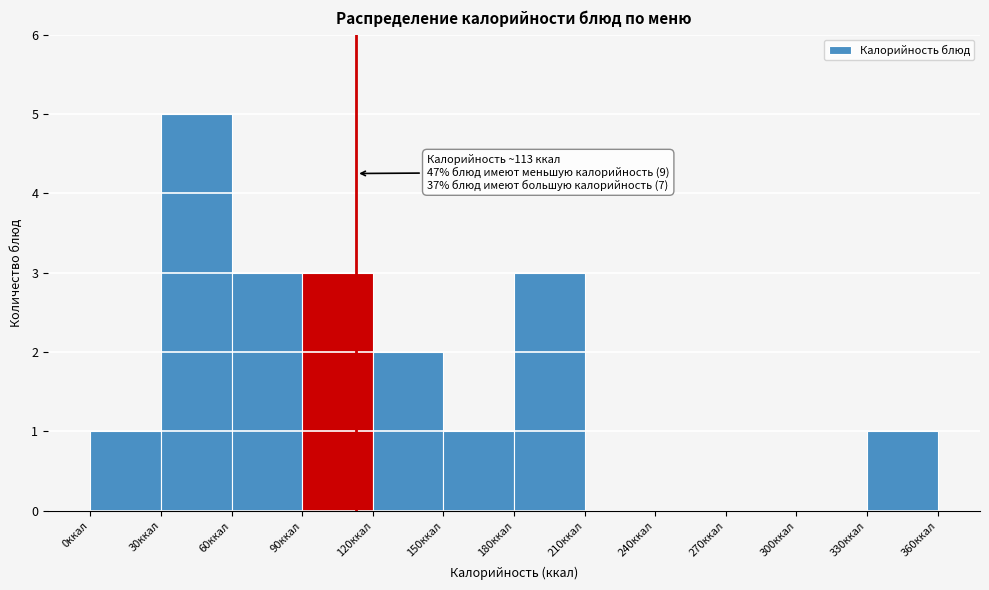

Which range on the x-axis has the tallest bar?

30 to 60